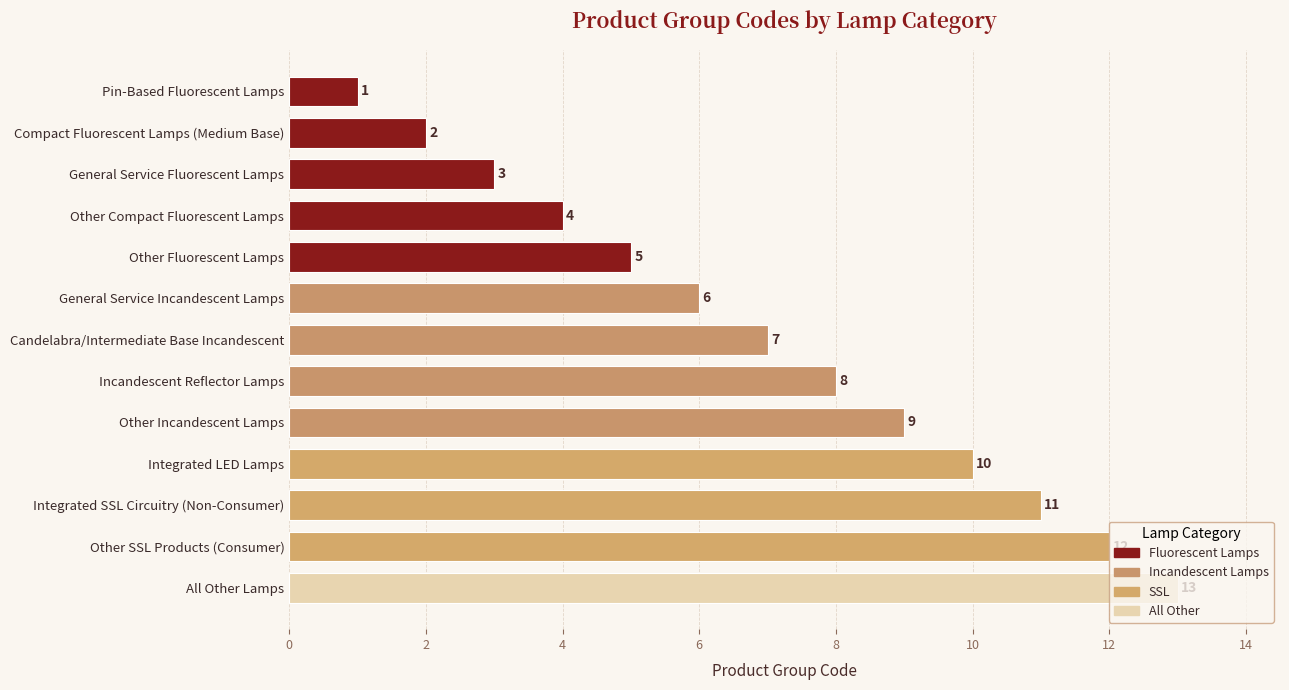

How many data points are less than 7?

6